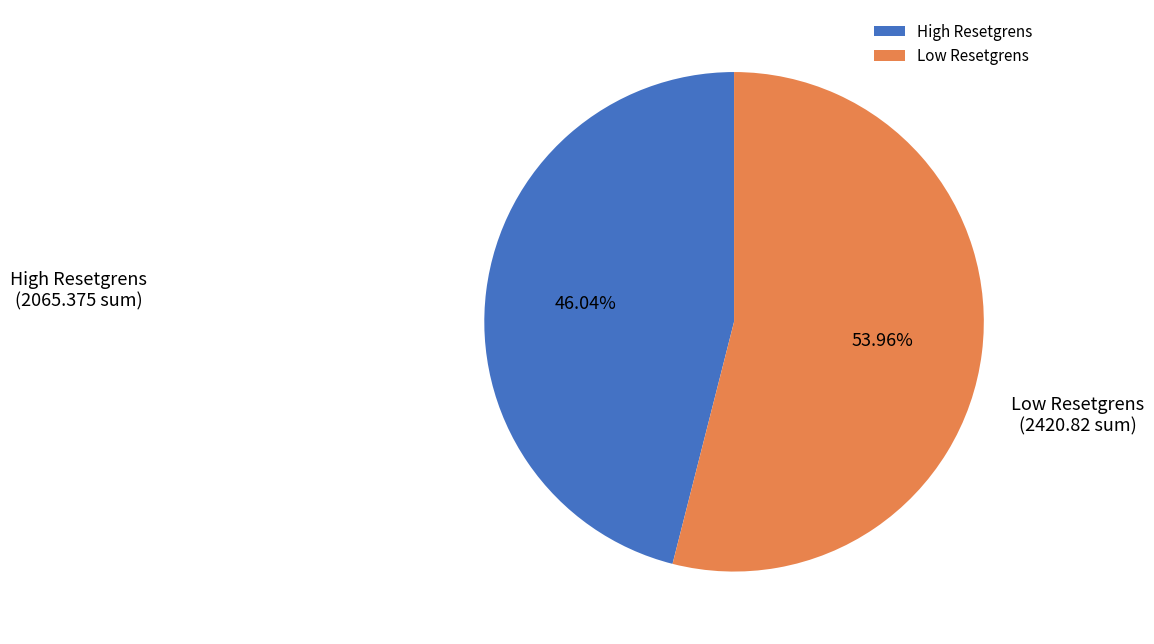

Does Low Resetgrens account for over 50% of the chart?

Yes